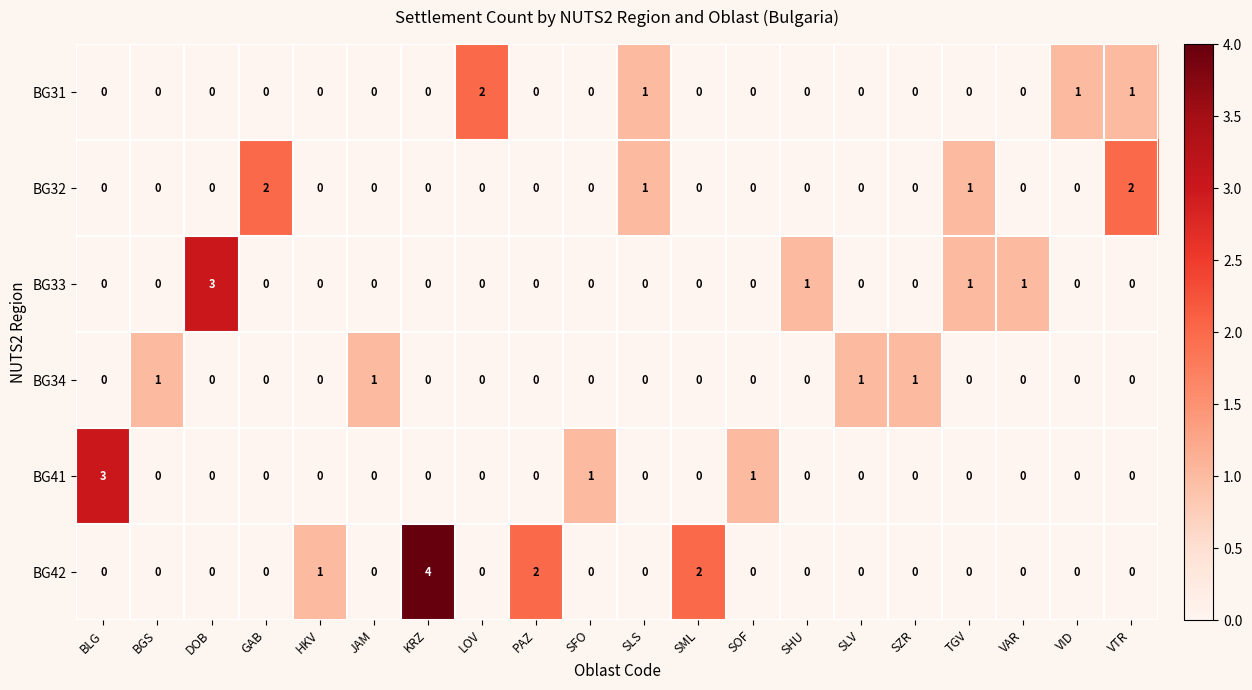

At which category does the chart reach its peak across all series?

KRZ